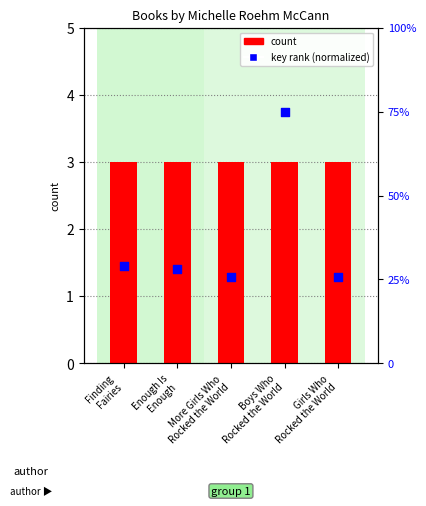

Which series contains the highest Y value?

count